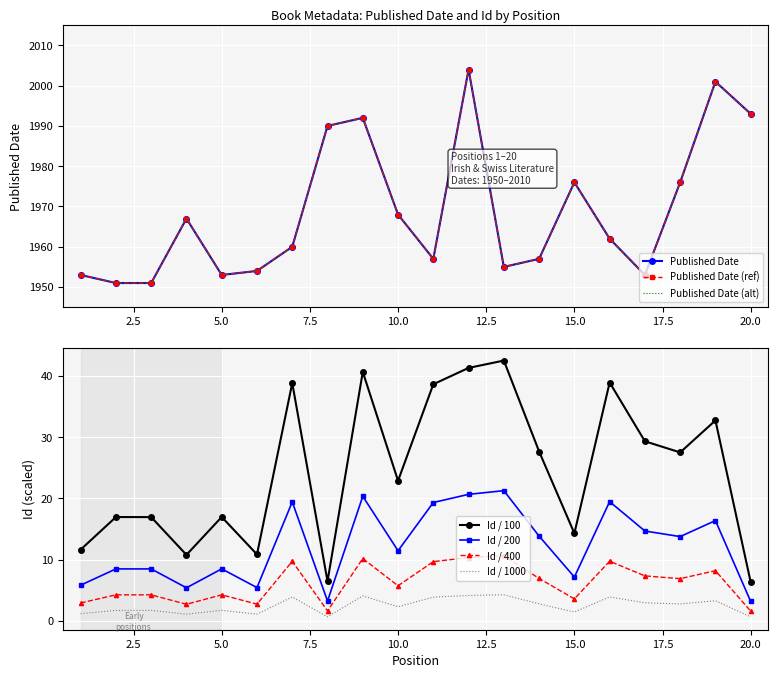

Where does the Published Date series first go above 1962?

4